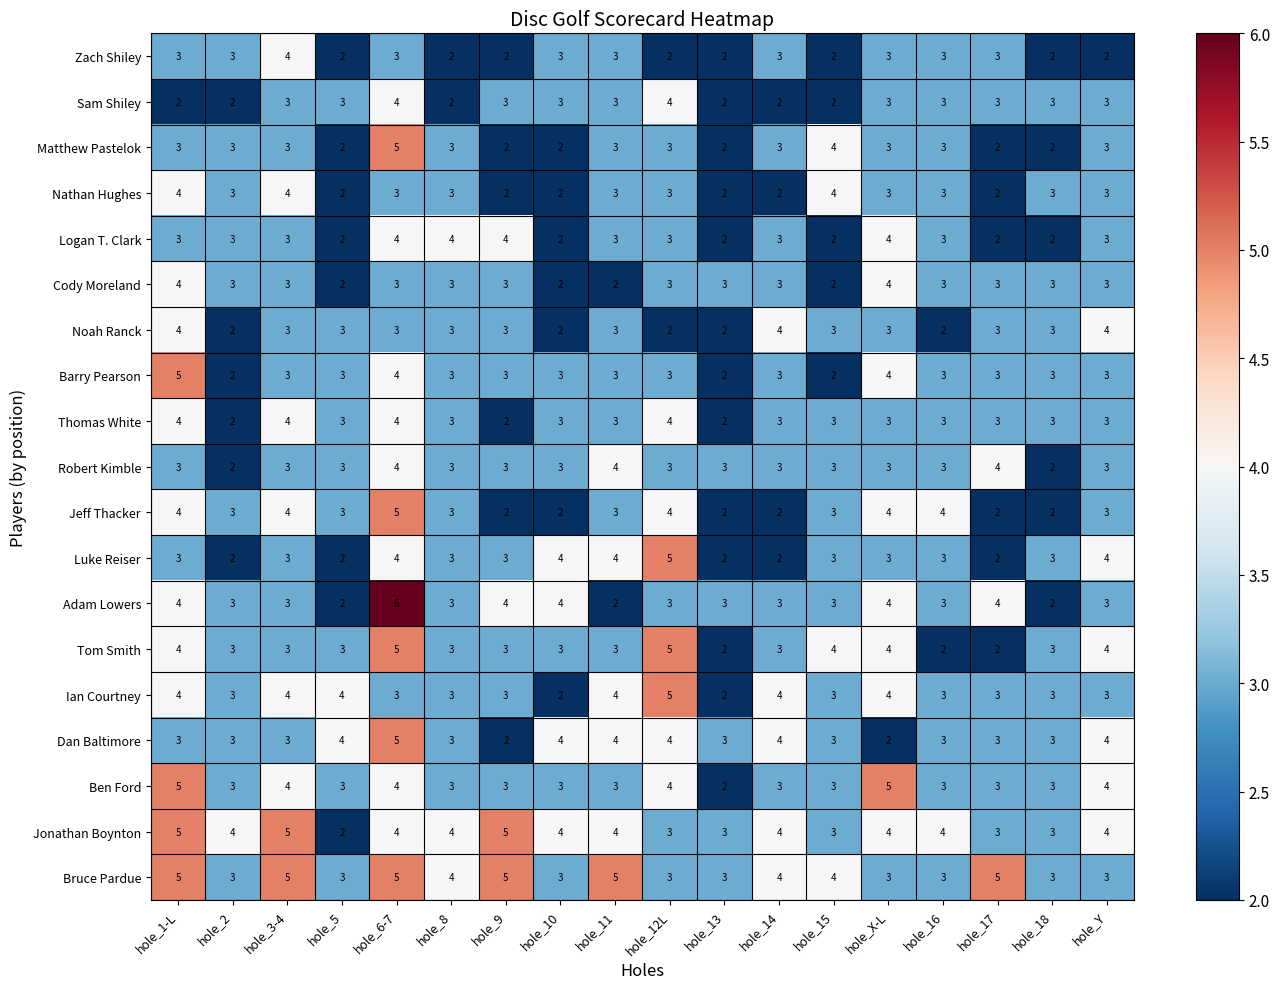

What is the greatest value displayed?

6